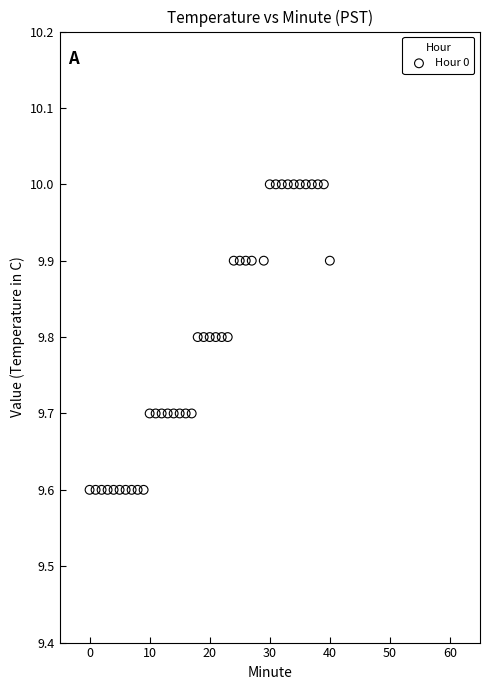

What is the range of Y values (max minus min)?

0.4